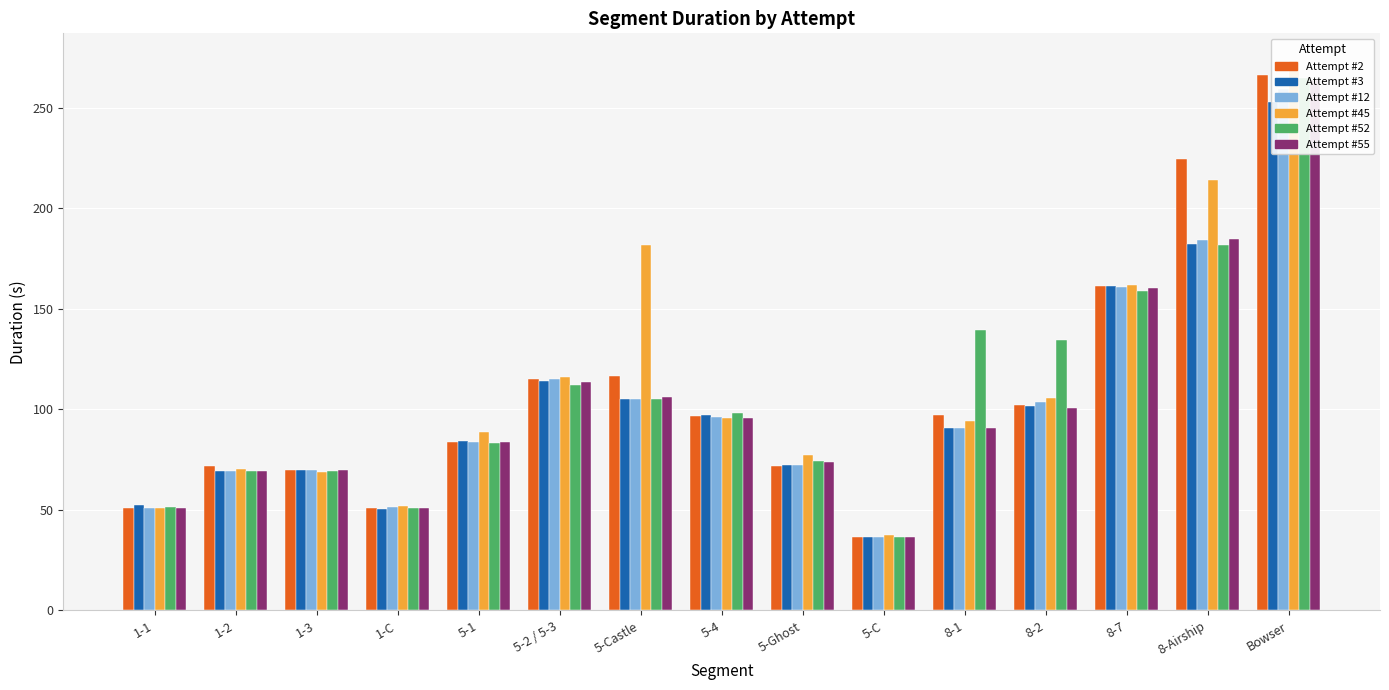

Are the bars grouped side by side (vs. stacked)?

Yes